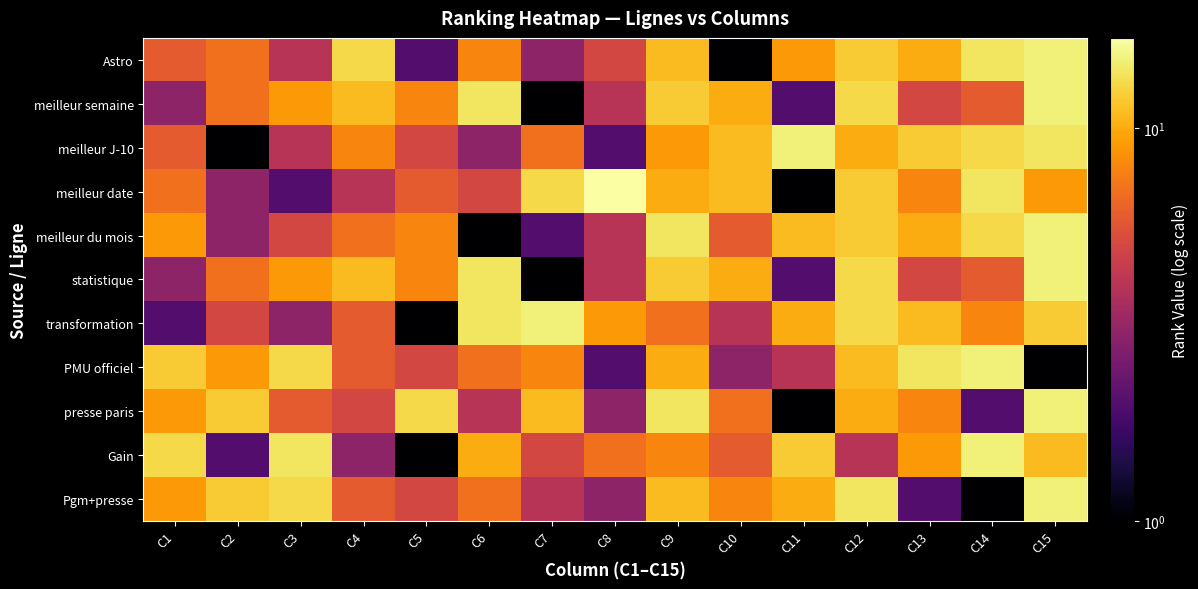

Reading left to right, list all the values displayed in this chart.

Astro: C1=6	C2=7	C3=4	C4=13	C5=2	C6=8	C7=3	C8=5	C9=11	C10=1	C11=9	C12=12	C13=10	C14=14	C15=15
meilleur semaine: C1=3	C2=7	C3=9	C4=11	C5=8	C6=14	C7=1	C8=4	C9=12	C10=10	C11=2	C12=13	C13=5	C14=6	C15=15
meilleur J-10: C1=6	C2=1	C3=4	C4=8	C5=5	C6=3	C7=7	C8=2	C9=9	C10=11	C11=15	C12=10	C13=12	C14=13	C15=14
meilleur date: C1=7	C2=3	C3=2	C4=4	C5=6	C6=5	C7=13	C8=17	C9=10	C10=11	C11=1	C12=12	C13=8	C14=14	C15=9
meilleur du mois: C1=9	C2=3	C3=5	C4=7	C5=8	C6=1	C7=2	C8=4	C9=14	C10=6	C11=11	C12=12	C13=10	C14=13	C15=15
statistique: C1=3	C2=7	C3=9	C4=11	C5=8	C6=14	C7=1	C8=4	C9=12	C10=10	C11=2	C12=13	C13=5	C14=6	C15=15
transformation: C1=2	C2=5	C3=3	C4=6	C5=1	C6=14	C7=15	C8=9	C9=7	C10=4	C11=10	C12=13	C13=11	C14=8	C15=12
PMU officiel: C1=12	C2=9	C3=13	C4=6	C5=5	C6=7	C7=8	C8=2	C9=10	C10=3	C11=4	C12=11	C13=14	C14=15	C15=1
presse paris: C1=9	C2=12	C3=6	C4=5	C5=13	C6=4	C7=11	C8=3	C9=14	C10=7	C11=1	C12=10	C13=8	C14=2	C15=15
Gain: C1=13	C2=2	C3=14	C4=3	C5=1	C6=10	C7=5	C8=7	C9=8	C10=6	C11=12	C12=4	C13=9	C14=15	C15=11
Pgm+presse: C1=9	C2=12	C3=13	C4=6	C5=5	C6=7	C7=4	C8=3	C9=11	C10=8	C11=10	C12=14	C13=2	C14=1	C15=15